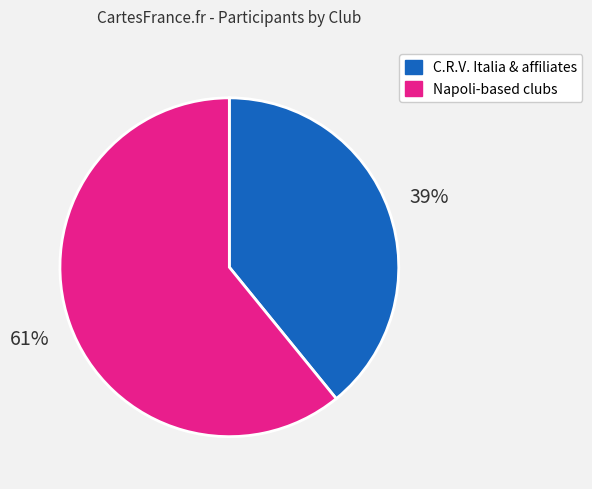

Count the number of slices in the pie.

2